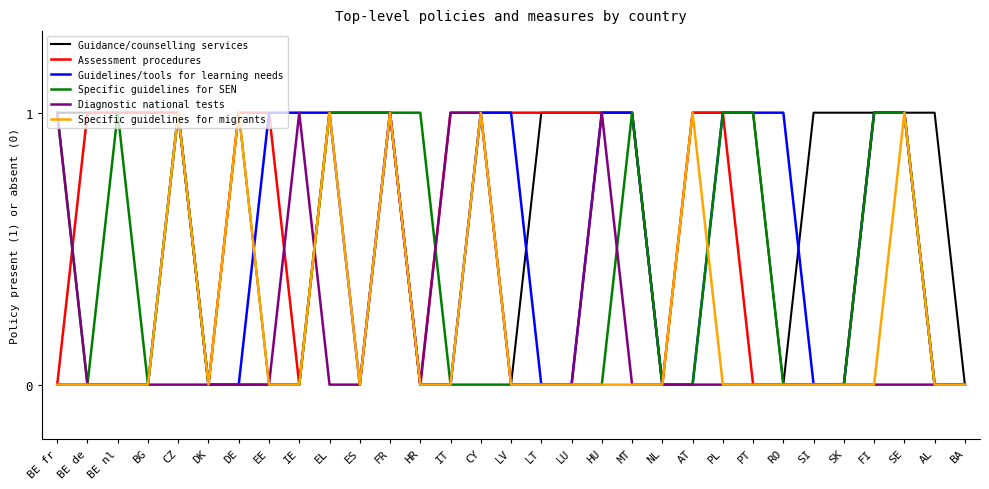

The Guidance/counselling services series shows 1 at BE de. True or false?

True